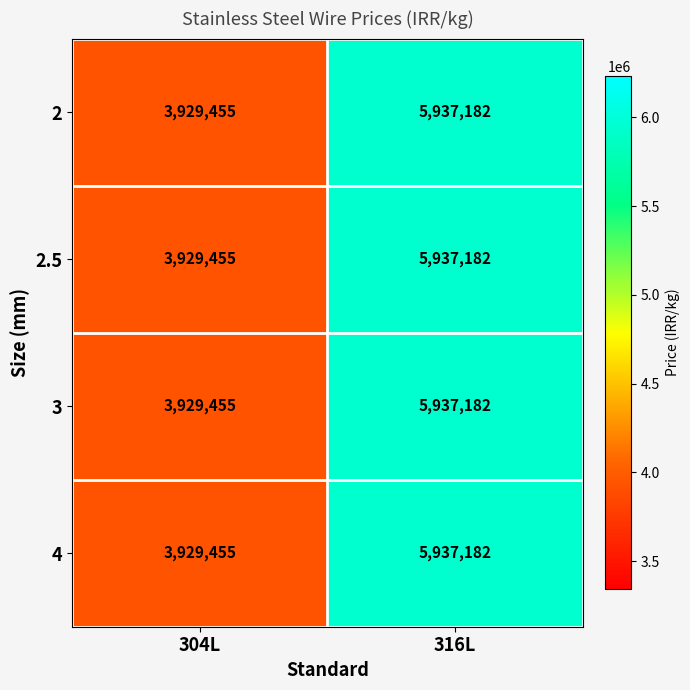

The 2 series shows 5359126 at 304L. True or false?

False